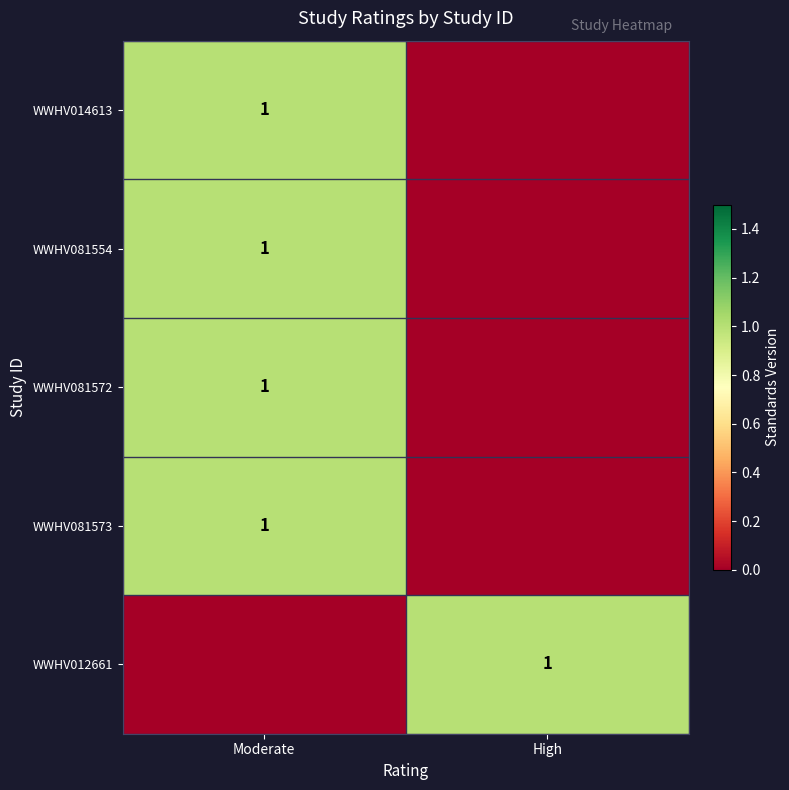

The WWHV081573 series shows 1 at Moderate. True or false?

True